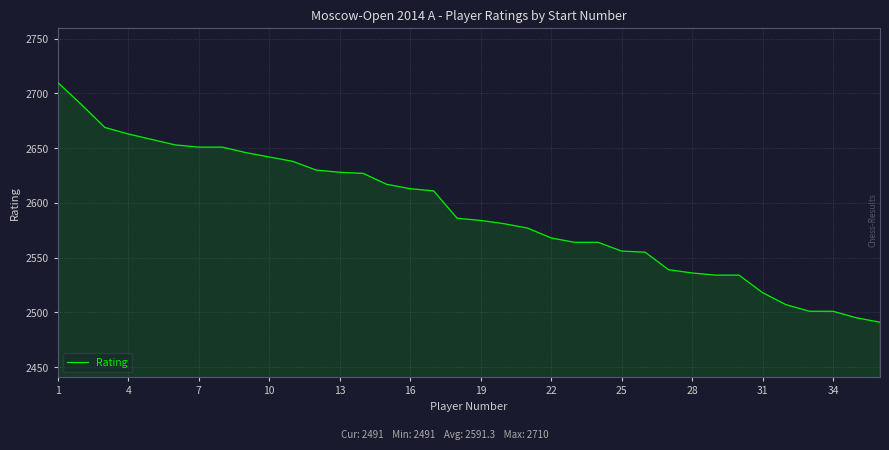

What is the difference between the maximum and minimum values?

219